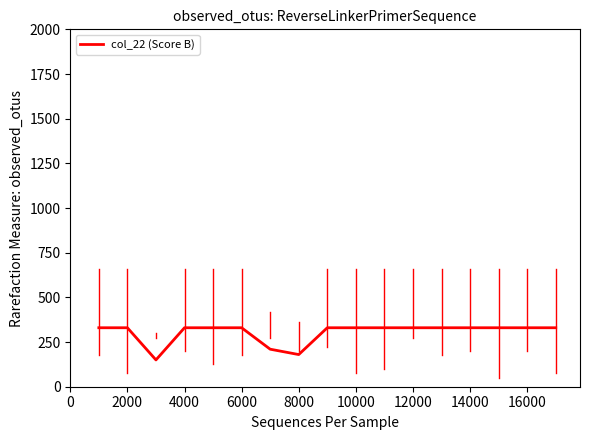

What is the minimum value shown in the chart?

150